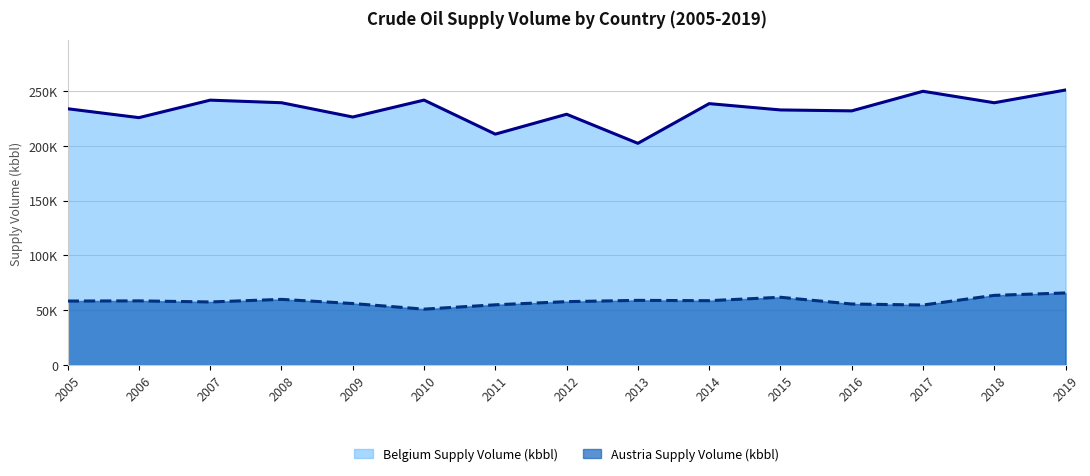

What is the difference between the highest and lowest values at 2009?

170188.0